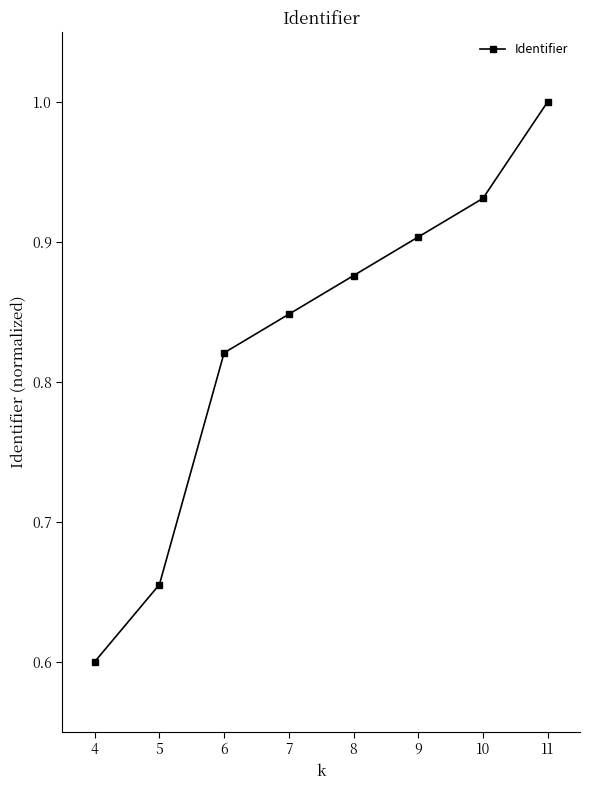

True or false: the data has more than 2 interior local peaks.

False